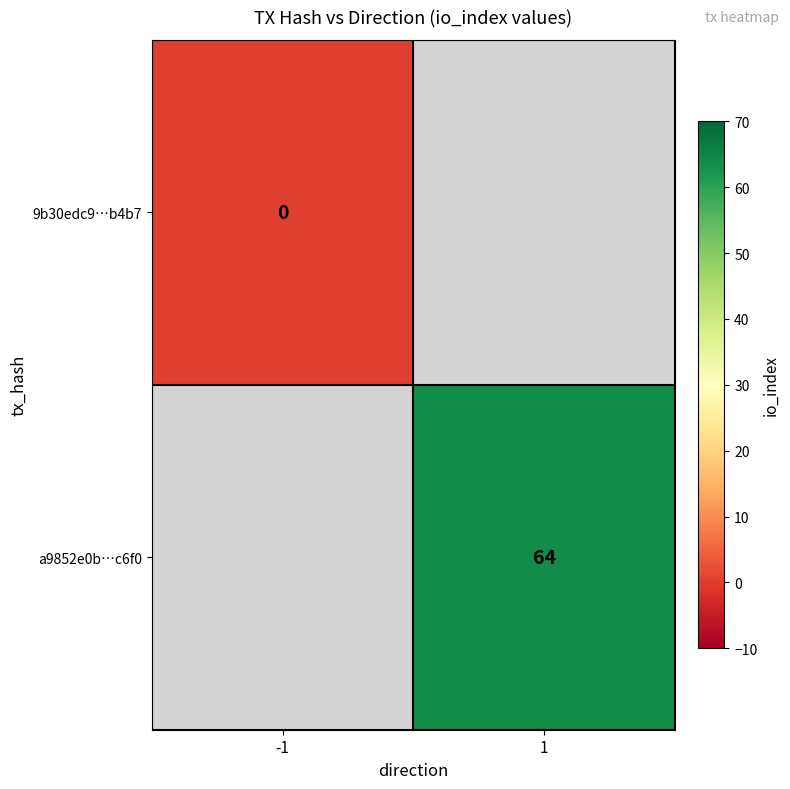

Is it true that a9852e0b…c6f0 equals 64 at 1?

True